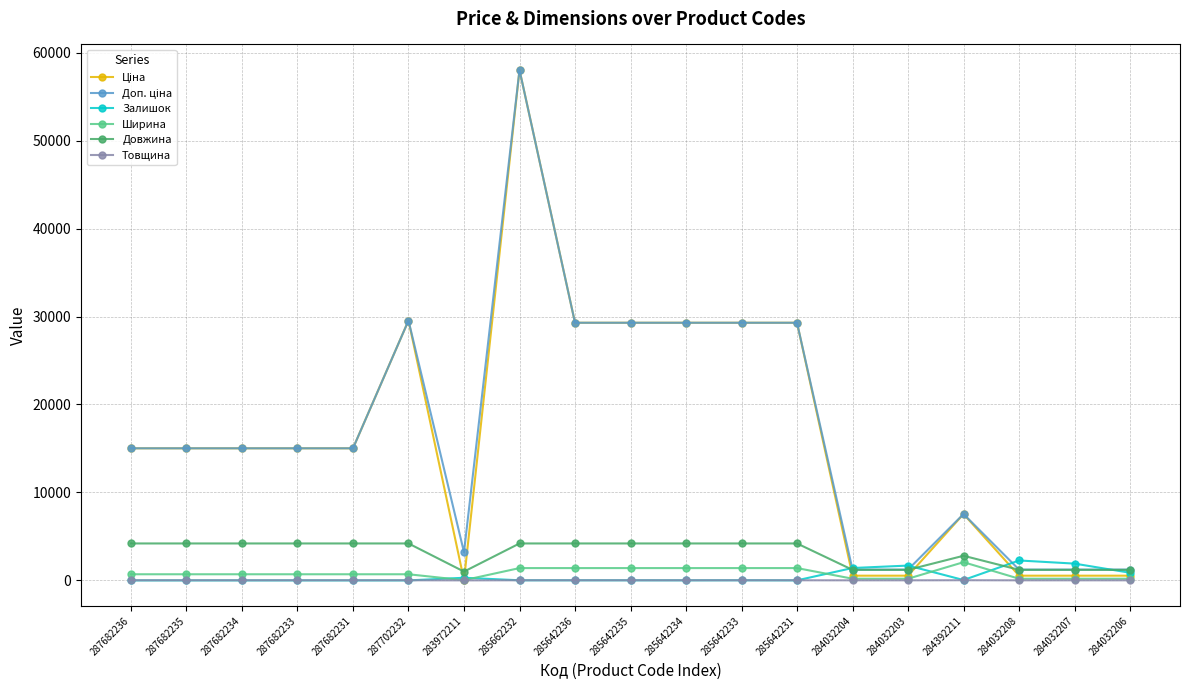

Which category has the highest value across all series?

285662232